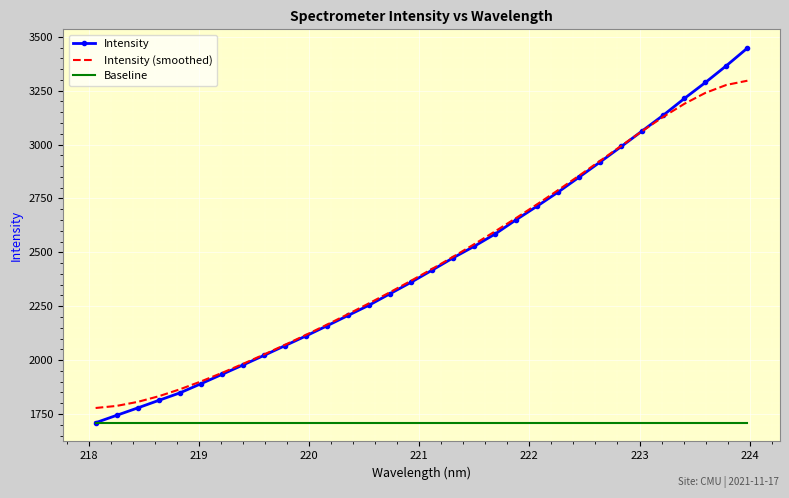

What is the sum of all Intensity (smoothed) values?

78612.7